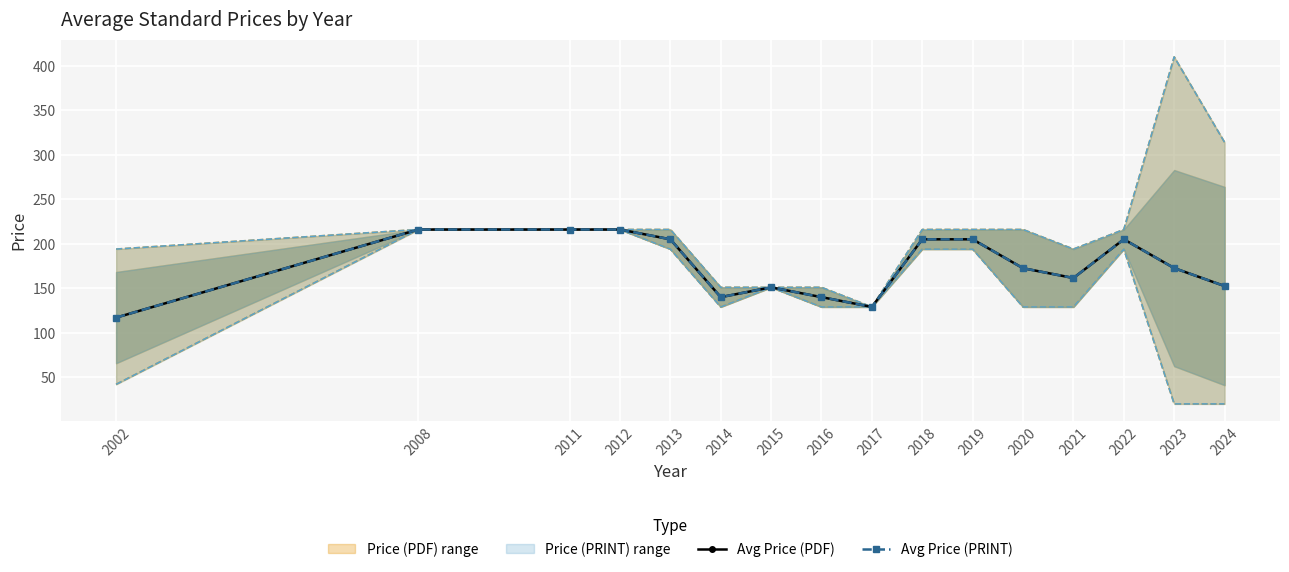

What is the difference between the second highest and minimum values in the Avg Price (PRINT) series?

99.0